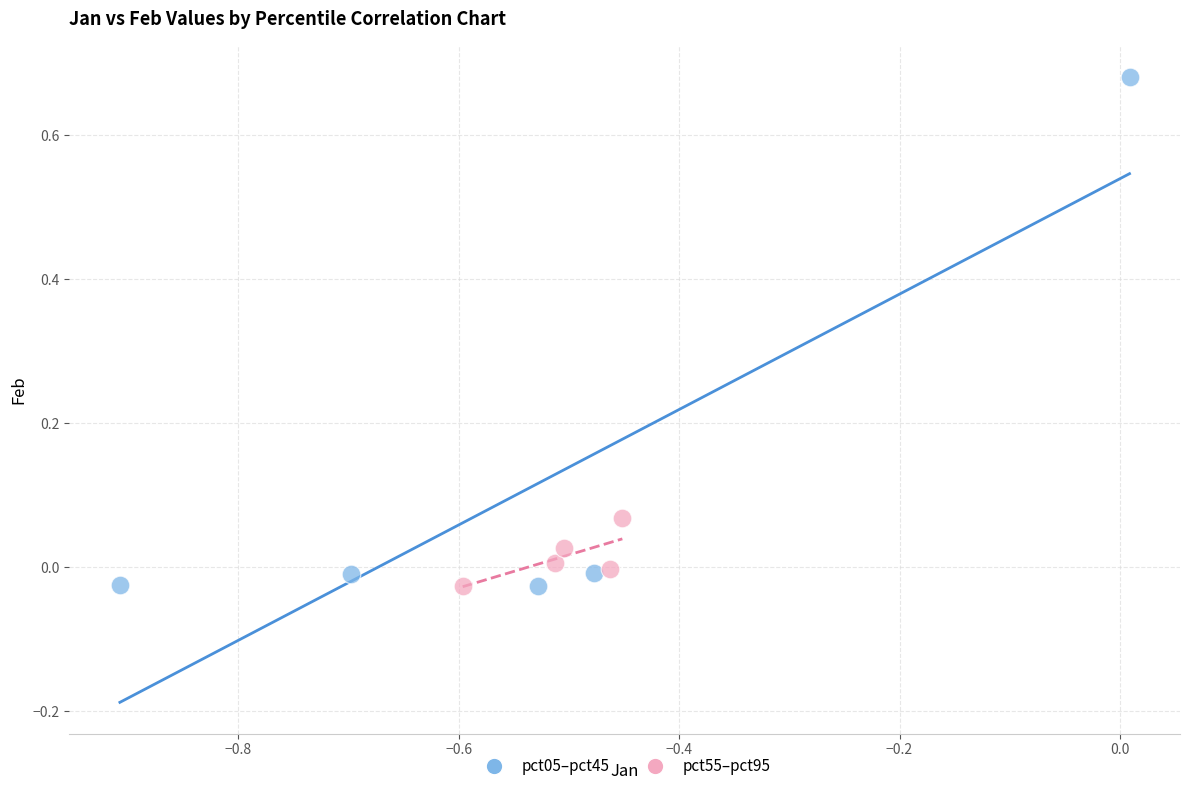

Which series contains the highest Y value?

pct05–pct45